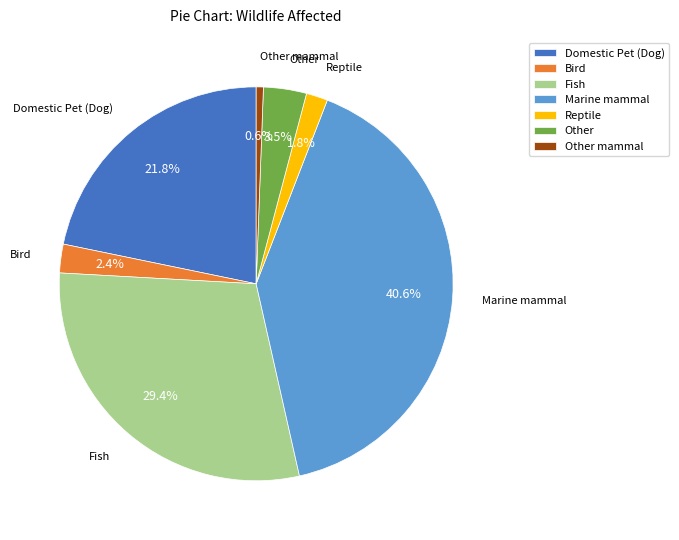

The Other mammal slice represents 1% of the pie. True or false?

True